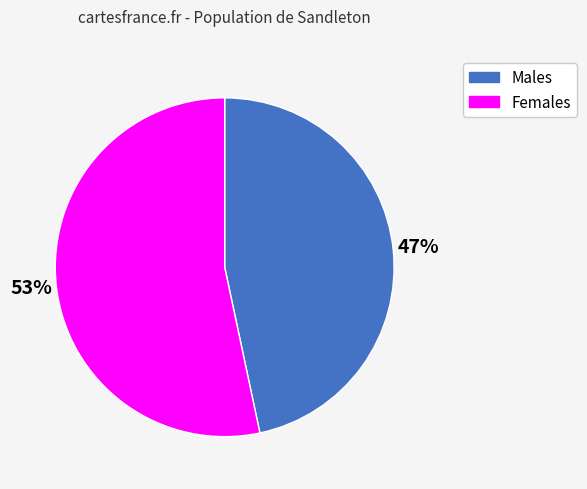

What percentage is the Females slice, to the nearest percent?

53%